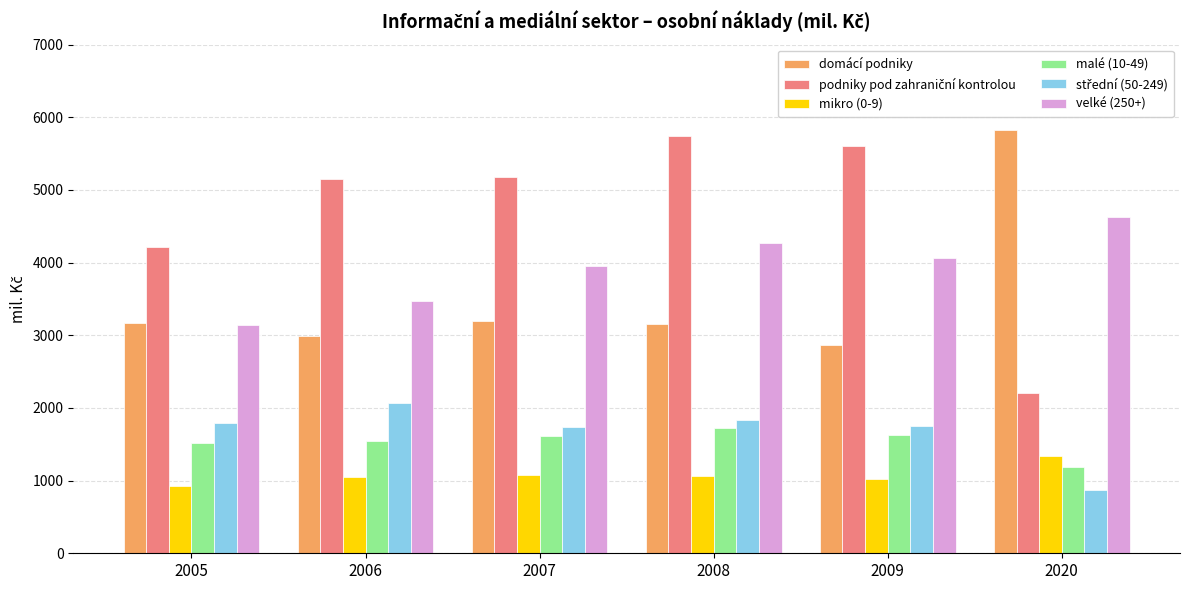

Is the value of domácí podniky at 2006 greater than the value of velké (250+) at 2008?

No